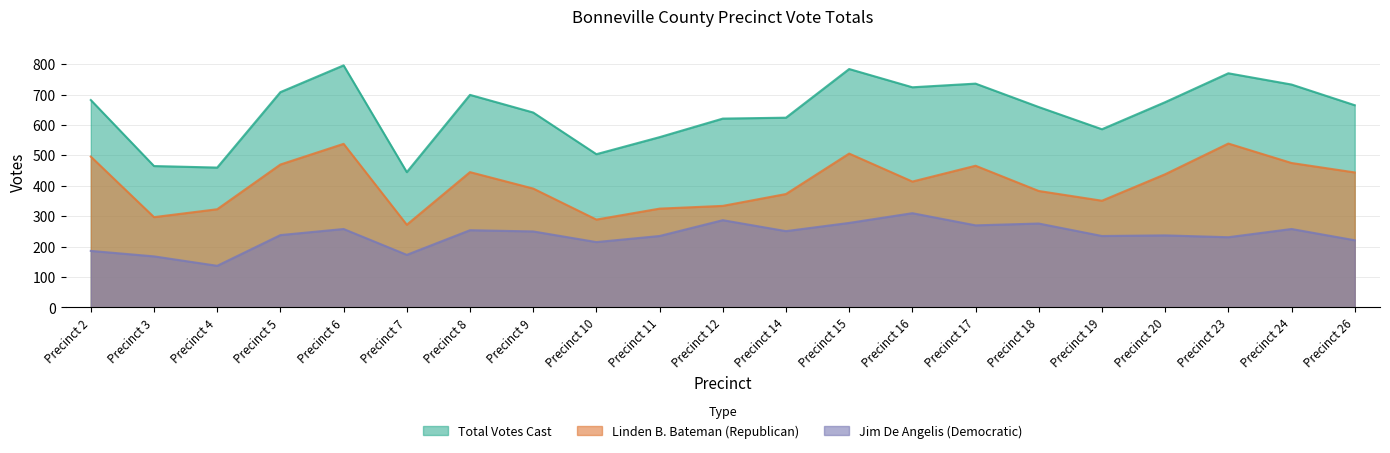

How many interior local valleys does the Linden B. Bateman (Republican) series have?

5